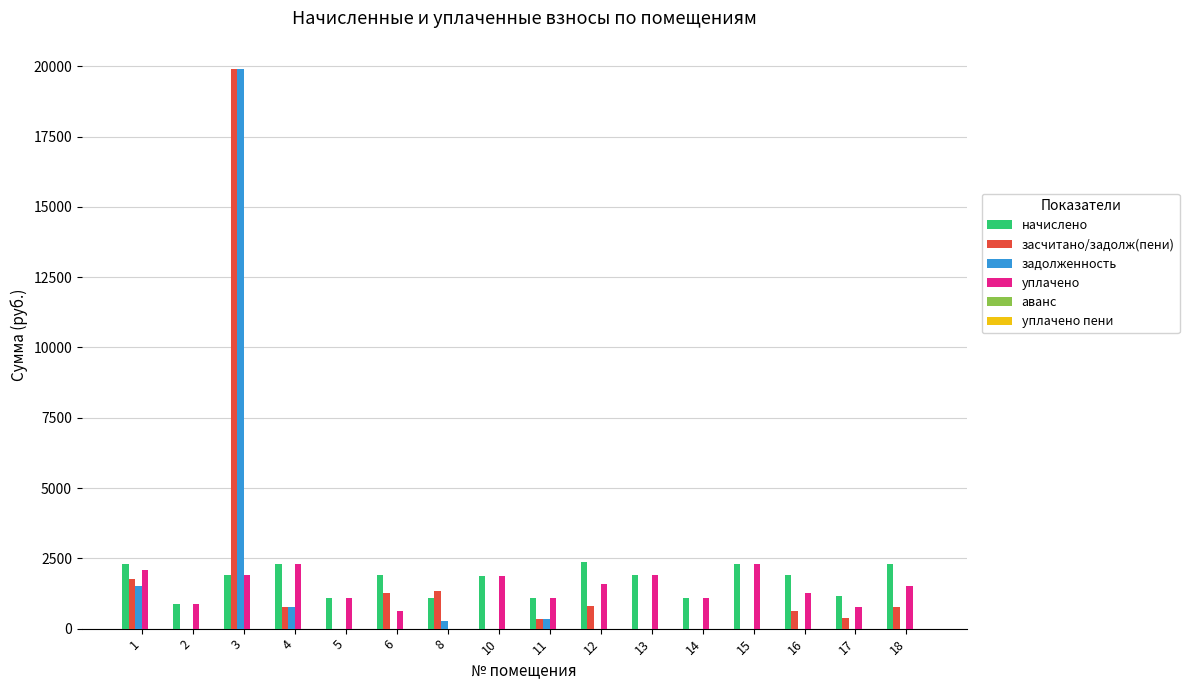

What is the total value across all series at 13?

3827.1